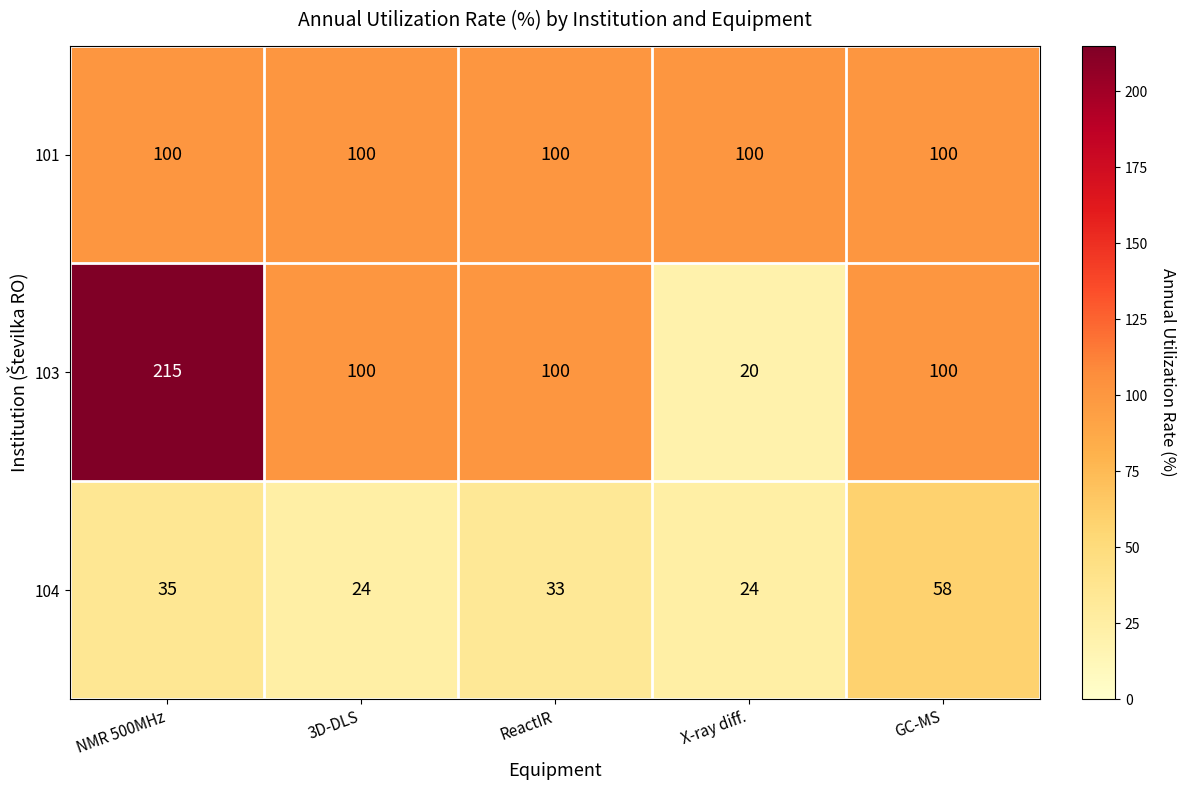

The 103 series shows 69 at NMR 500MHz. True or false?

False